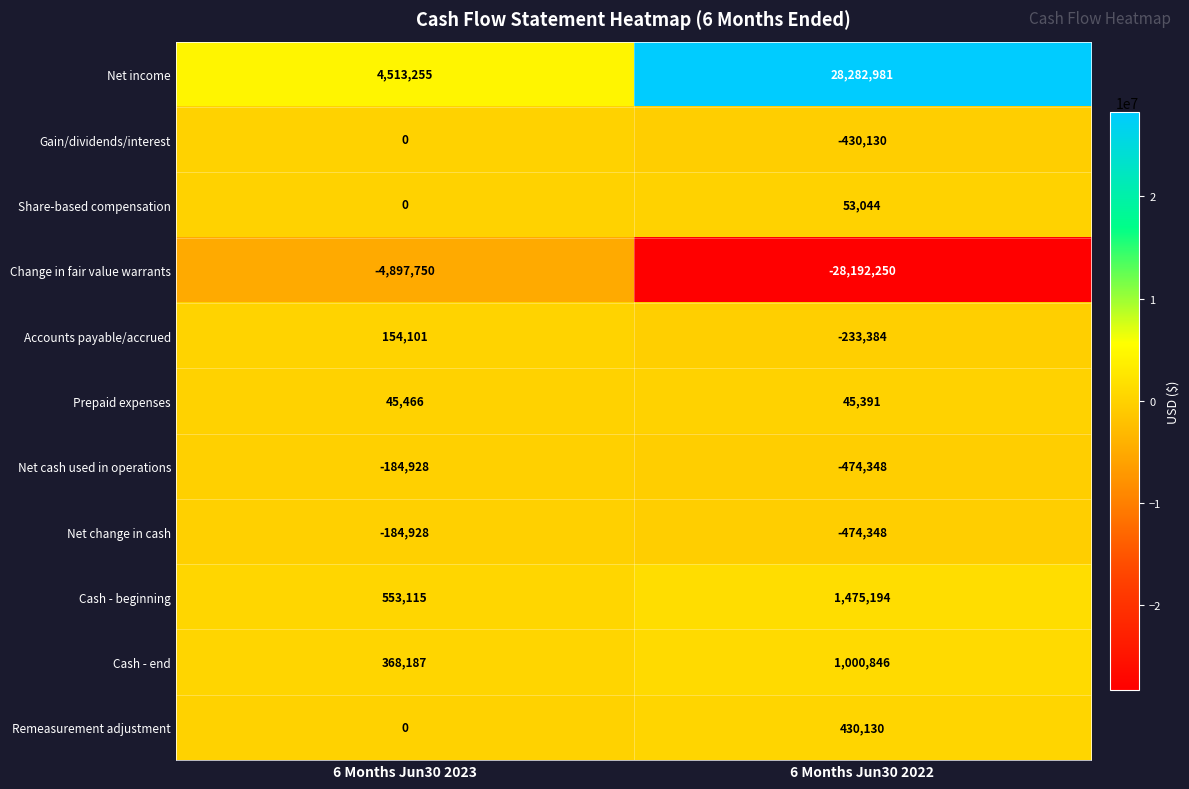

Reading left to right, list all the values displayed in this chart.

Net income: 4513255	28282981
Gain/dividends/interest: 0	-430130
Share-based compensation: 0	53044
Change in fair value warrants: -4897750	-28192250
Accounts payable/accrued: 154101	-233384
Prepaid expenses: 45466	45391
Net cash used in operations: -184928	-474348
Net change in cash: -184928	-474348
Cash - beginning: 553115	1475194
Cash - end: 368187	1000846
Remeasurement adjustment: 0	430130